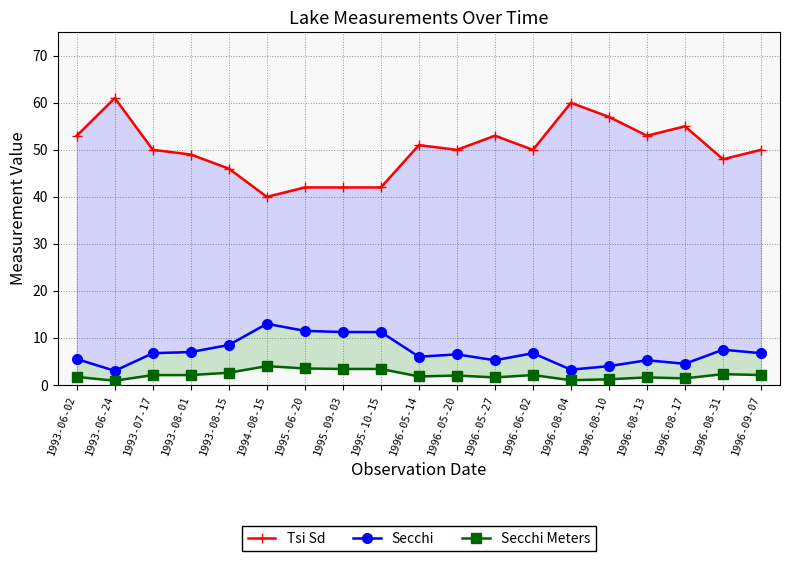

Where does the Secchi series first go above 6?

1993-07-17